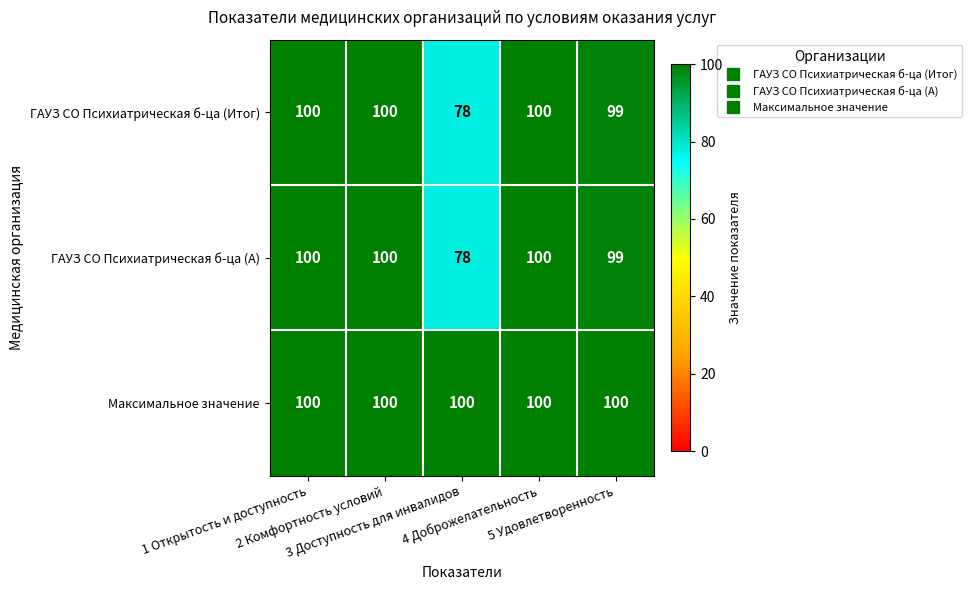

What is the average value of the ГАУЗ СО Психиатрическая б-ца (Итог) series?

95